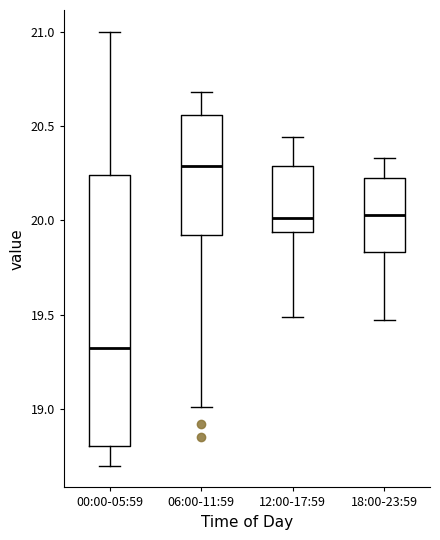

Where is the upper edge of the box for 00:00-05:59 on the y-axis? The values are not printed on the chart, so give them approximately, as read against the axis.

20.25